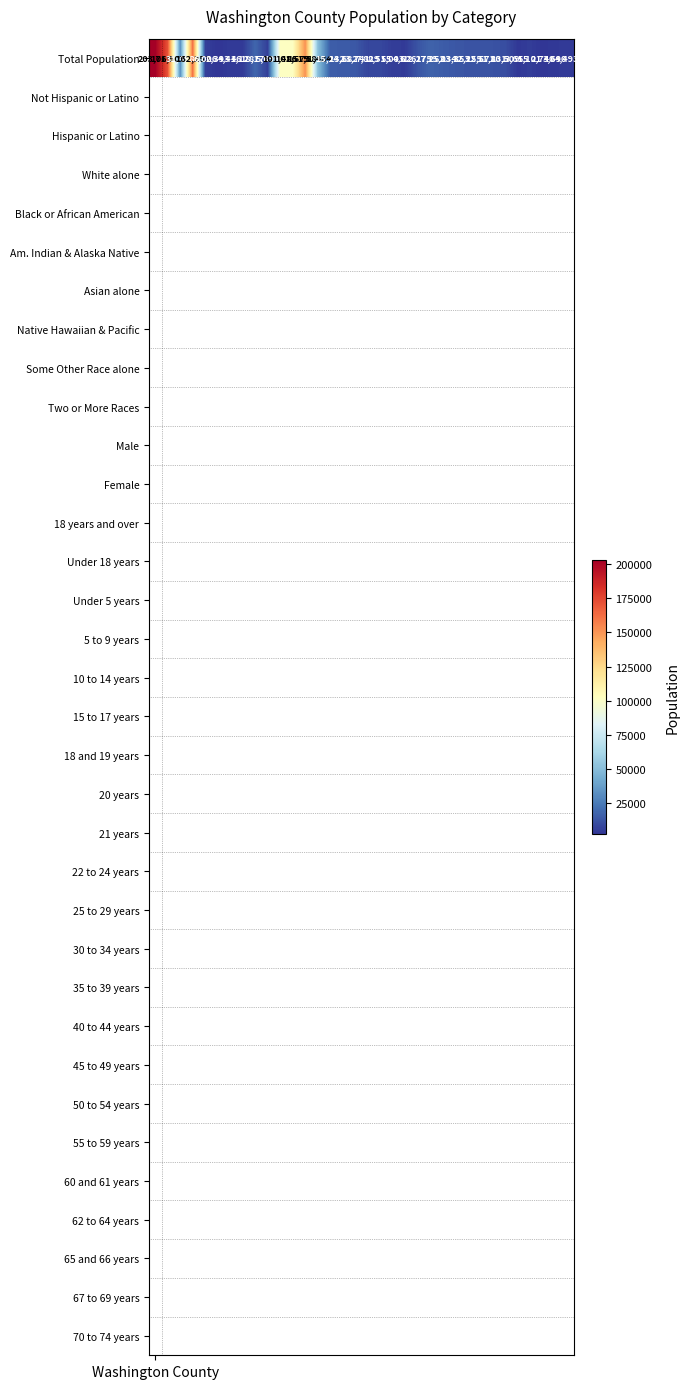

What is the sum of all values?

1209672